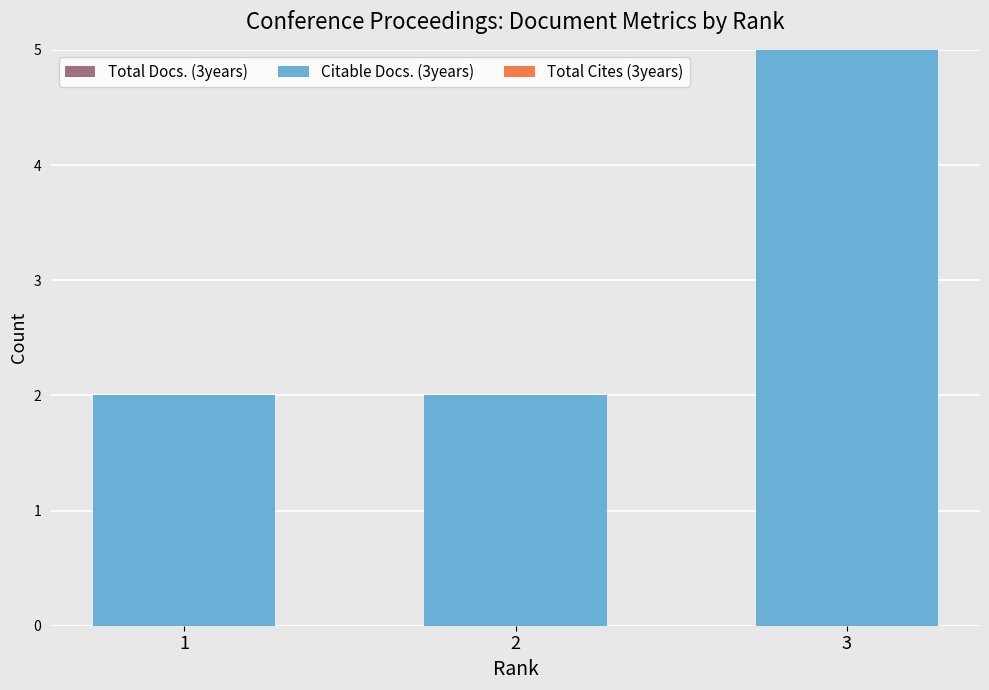

At which category does the chart reach its peak across all series?

3